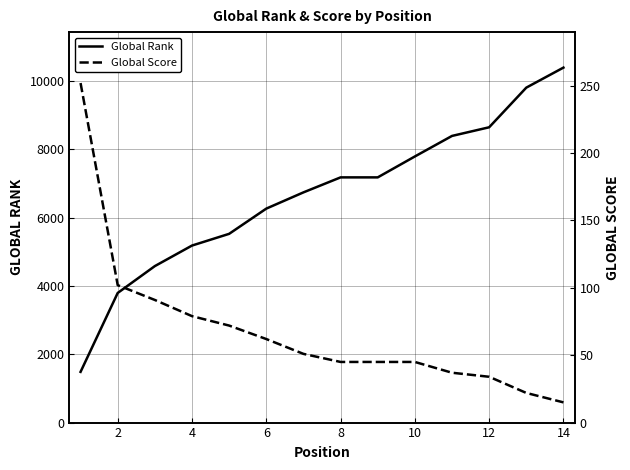

The Global Rank series shows 6065 at 14. True or false?

False